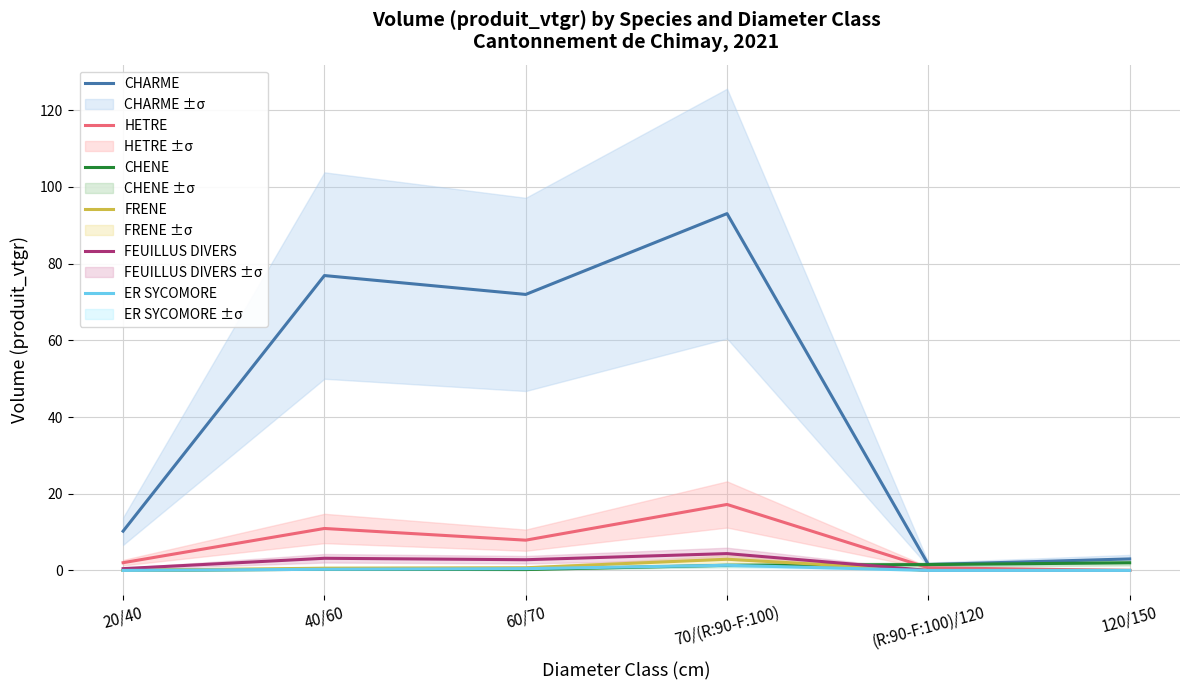

How many lines are shown in the chart?

6